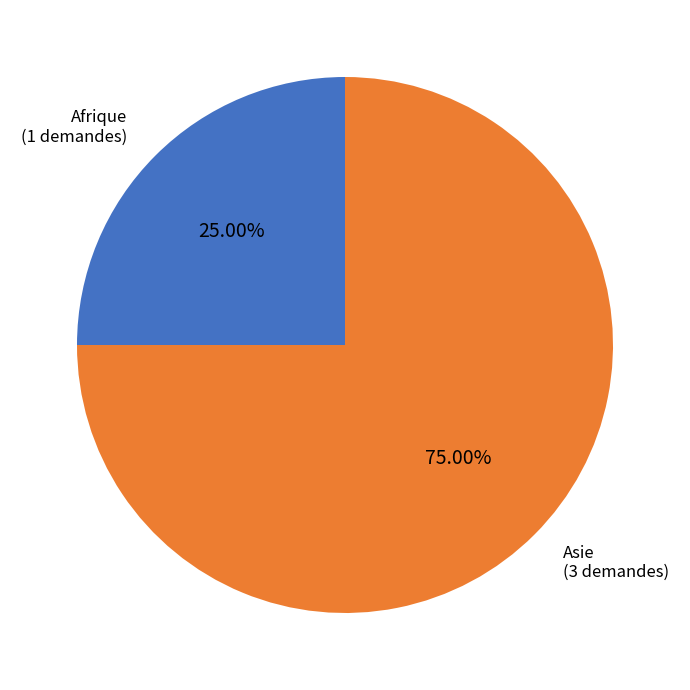

Is there a majority slice in this chart?

Yes